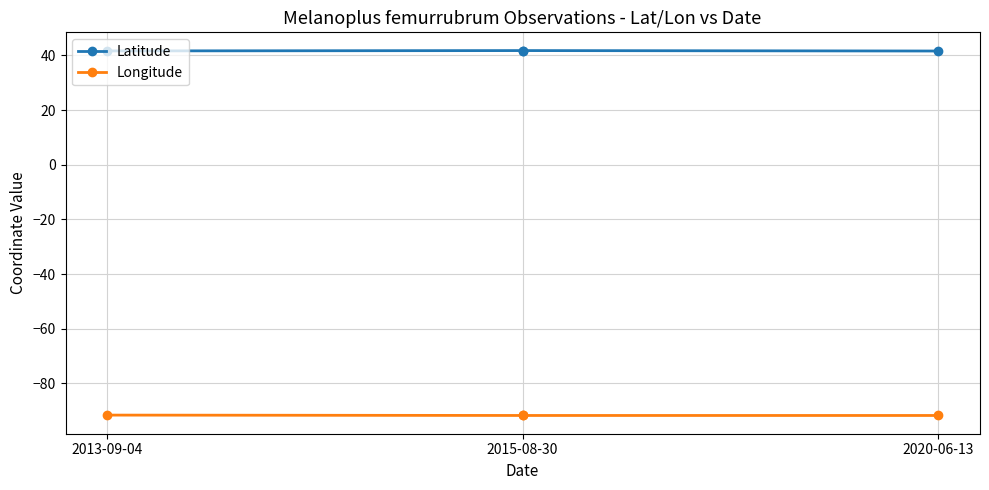

At which label is Latitude closest to 41?

2020-06-13